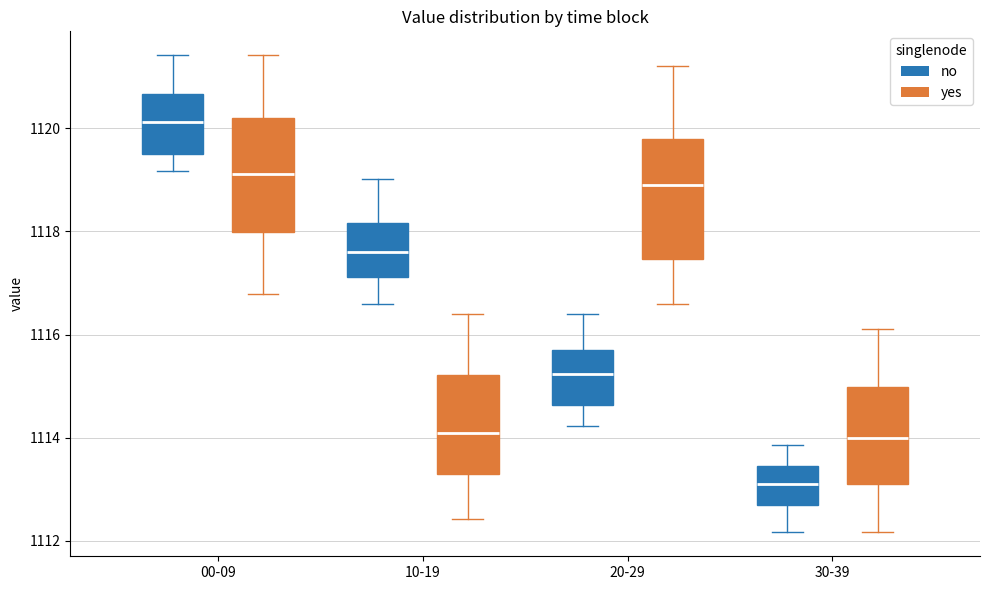

Reading left to right, transcribe this box plot: for each box, give where its median line is, the range the box spans, and where its two whiskers end, as read against the y-axis. The values are not printed on the chart, so give them approximately, as read against the axis.

00-09 (no): median 1120.2, box 1119.6 to 1120.6, whiskers 1119.2 to 1121.4
00-09 (yes): median 1119.2, box 1118.0 to 1120.2, whiskers 1116.8 to 1121.4
10-19 (no): median 1117.6, box 1117.2 to 1118.2, whiskers 1116.6 to 1119.0
10-19 (yes): median 1114.0, box 1113.2 to 1115.2, whiskers 1112.4 to 1116.4
20-29 (no): median 1115.2, box 1114.6 to 1115.6, whiskers 1114.2 to 1116.4
20-29 (yes): median 1119.0, box 1117.4 to 1119.8, whiskers 1116.6 to 1121.2
30-39 (no): median 1113.0, box 1112.6 to 1113.4, whiskers 1112.2 to 1113.8
30-39 (yes): median 1114.0, box 1113.0 to 1115.0, whiskers 1112.2 to 1116.2